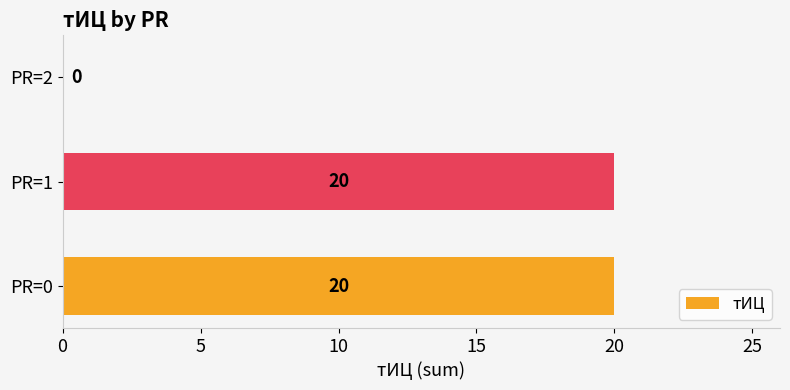

Are the bars horizontal?

Yes